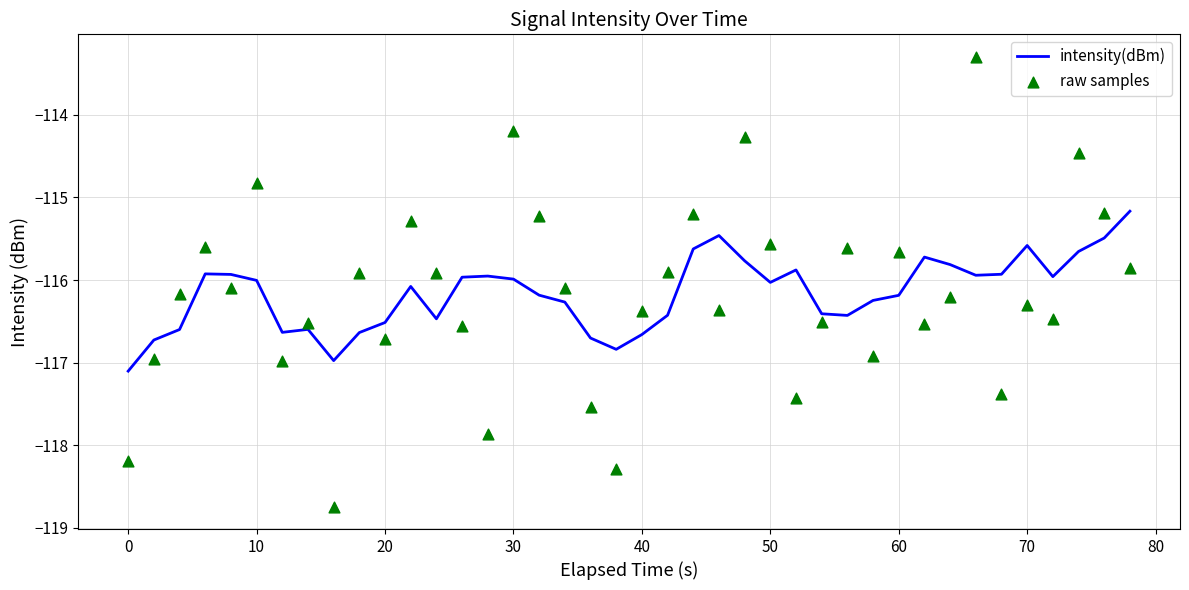

What is the highest value of the intensity(dBm) series?

-115.2